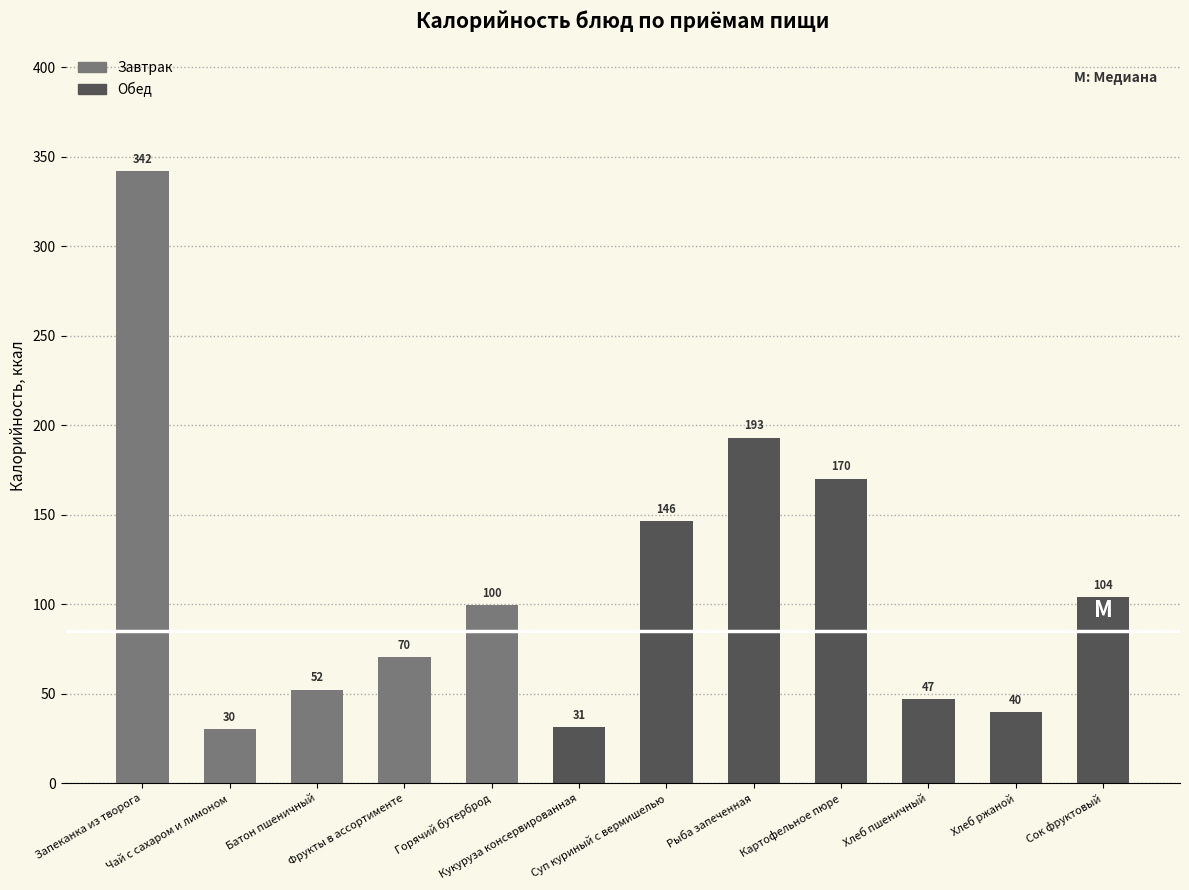

What is the maximum value shown in the chart?

342.1